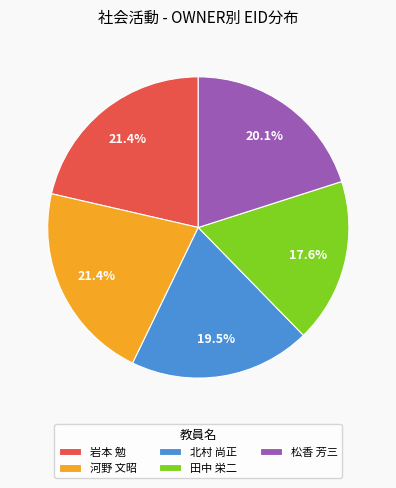

Count the number of slices in the pie.

5